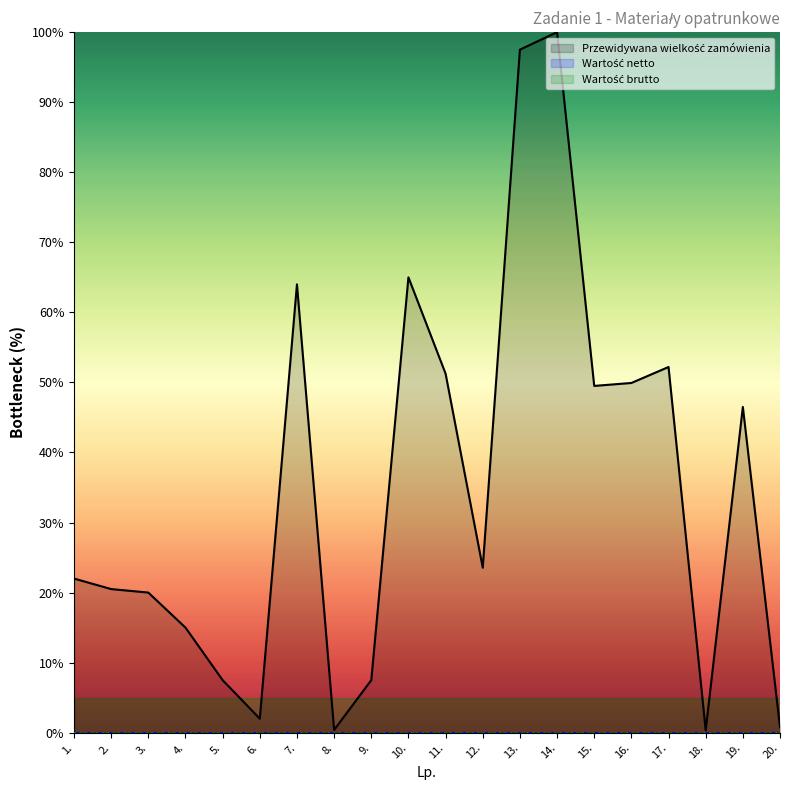

Is it true that Przewidywana wielkość zamówienia equals 100.0 at 14.?

True